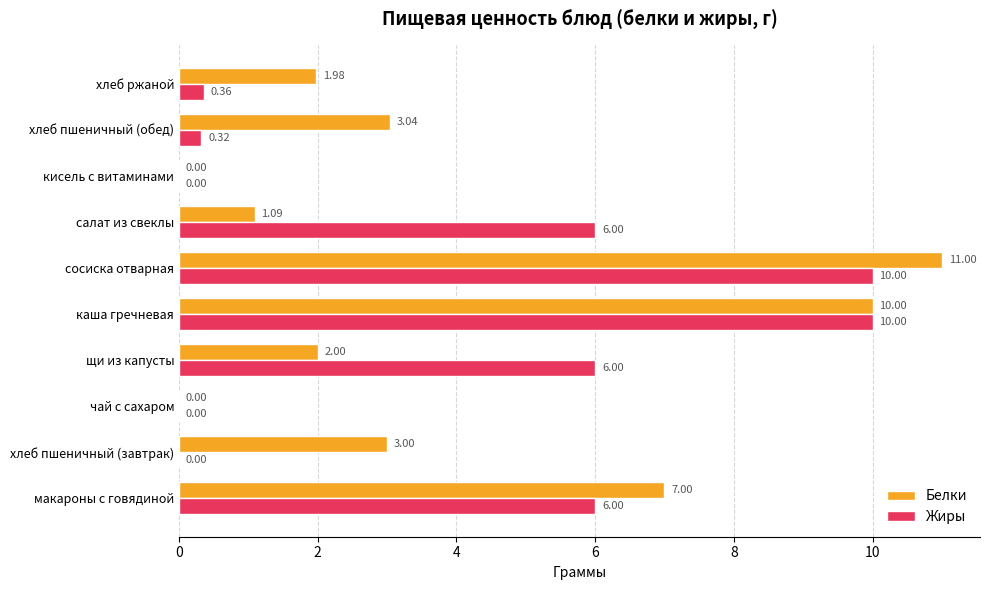

What is the total value across all series at сосиска отварная?

21.0